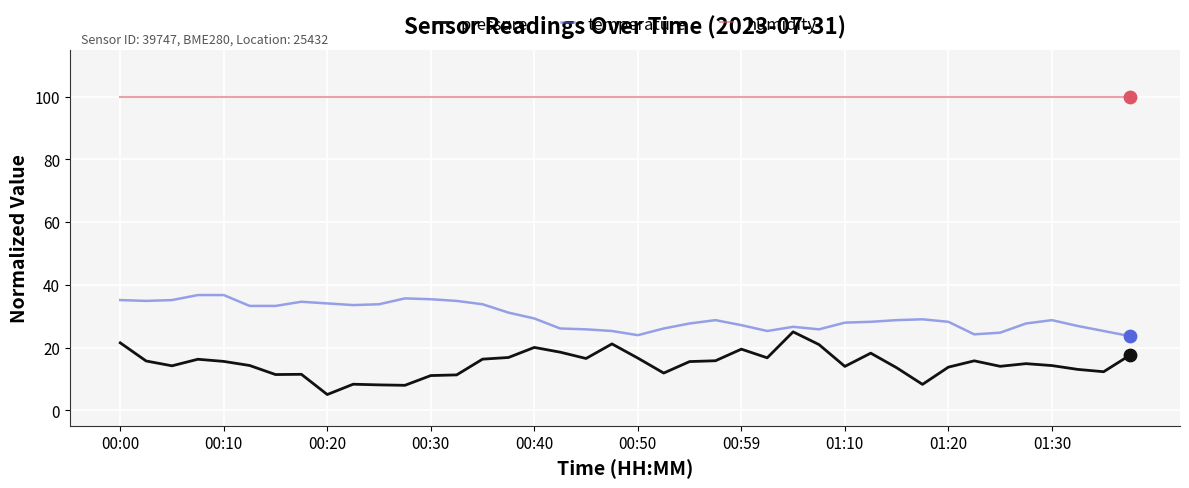

What are all the series names shown in the legend?

pressure, temperature, humidity